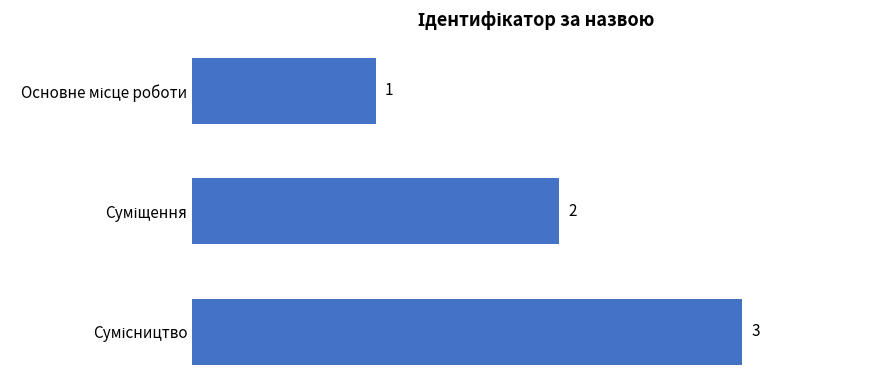

How many data points does each series have?

3